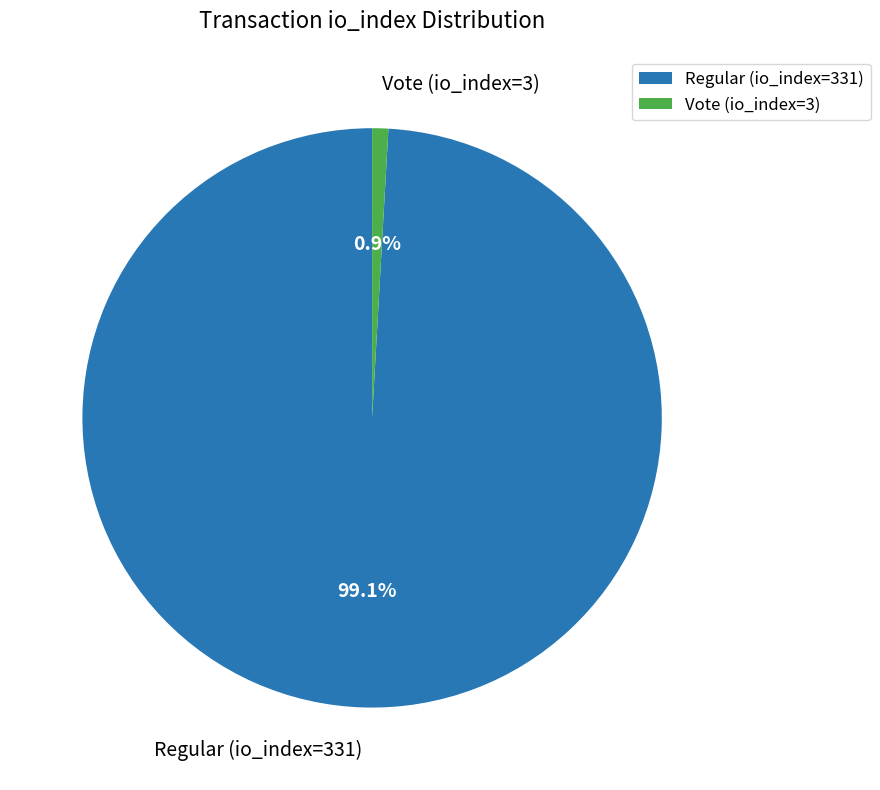

Between Regular (io_index=331) and Vote (io_index=3), which is larger?

Regular (io_index=331)